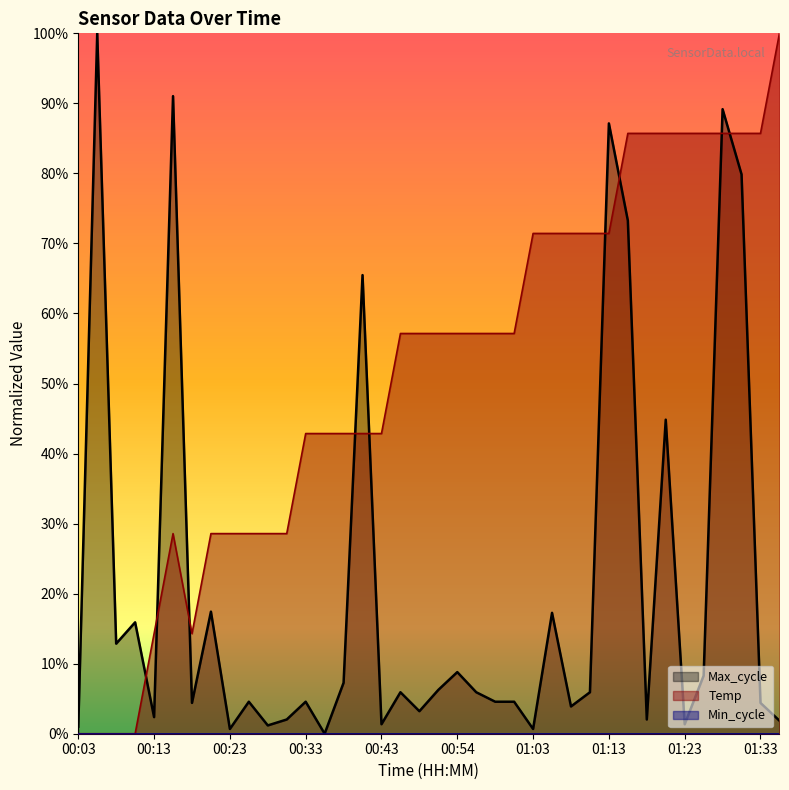

How many values in Max_cycle are above zero?

37